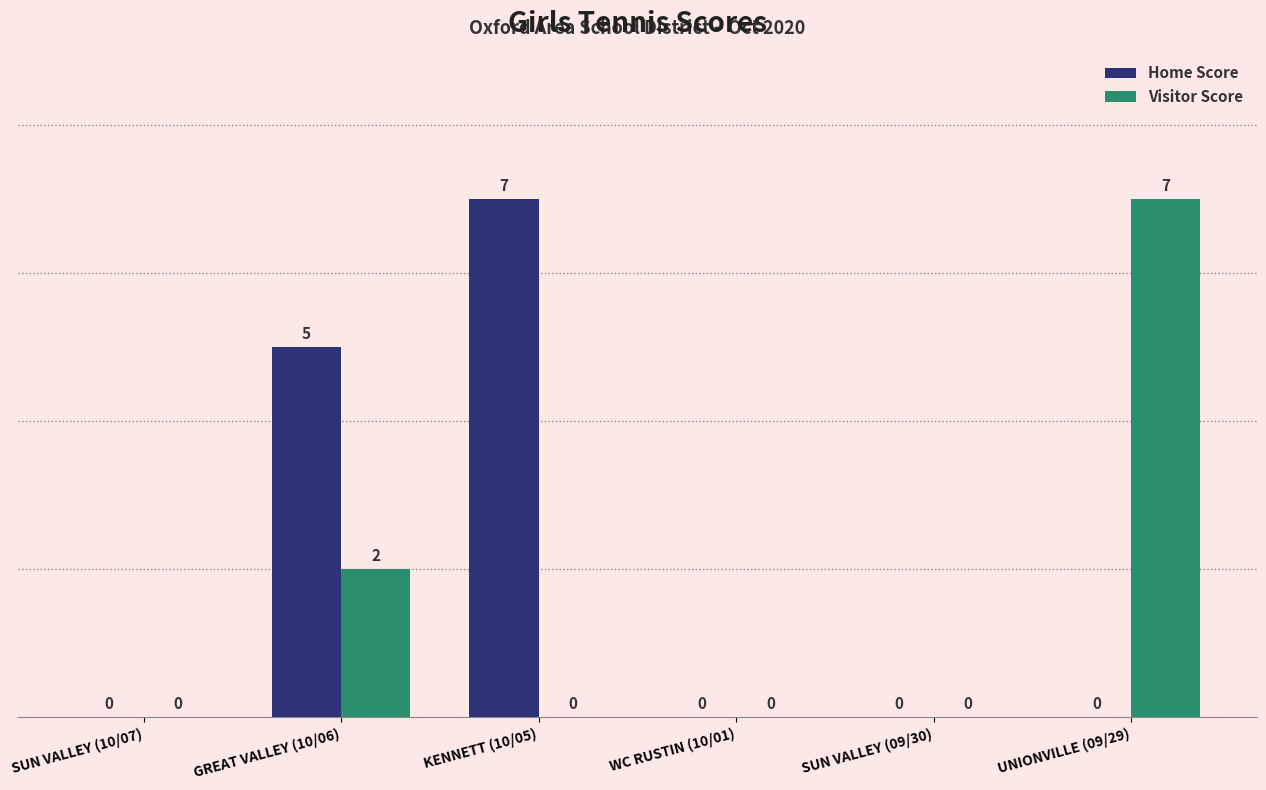

Is it true that Home Score equals 2 at KENNETT (10/05)?

False